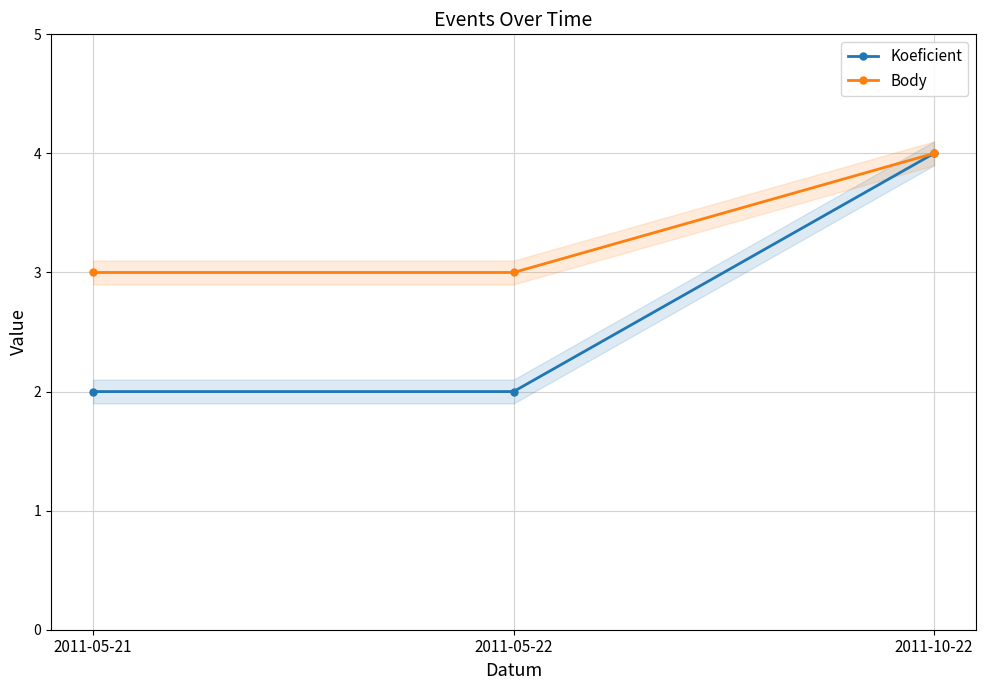

List the series in order of their peak value, highest first.

Koeficient, Body